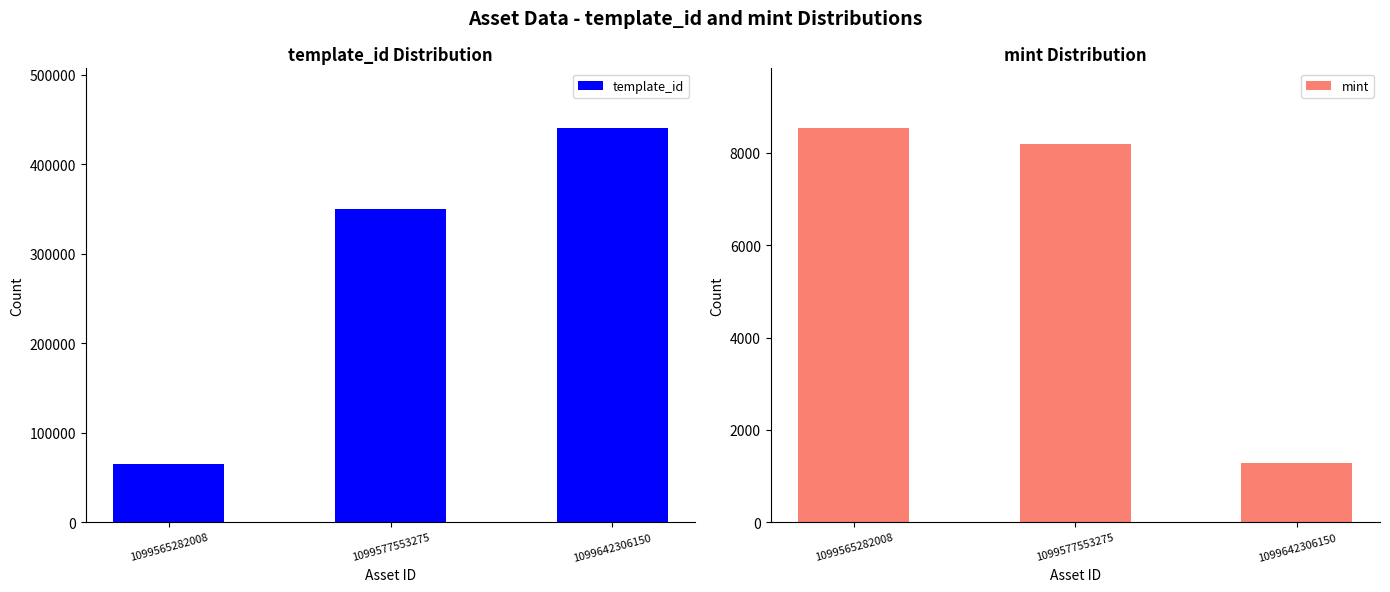

Which series has the widest spread of values?

template_id